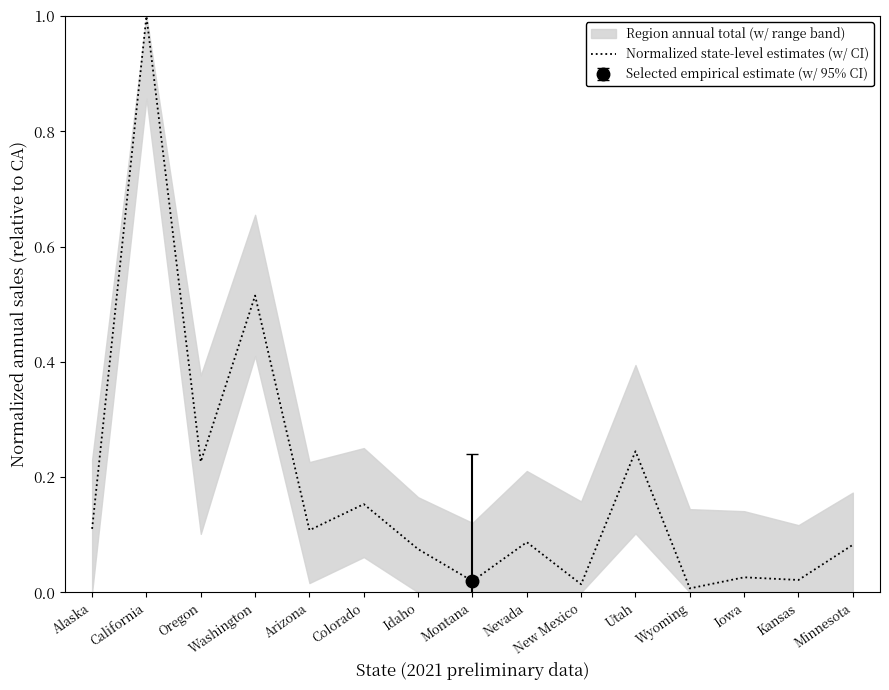

Is it true that the value at Iowa is 0.0?

False